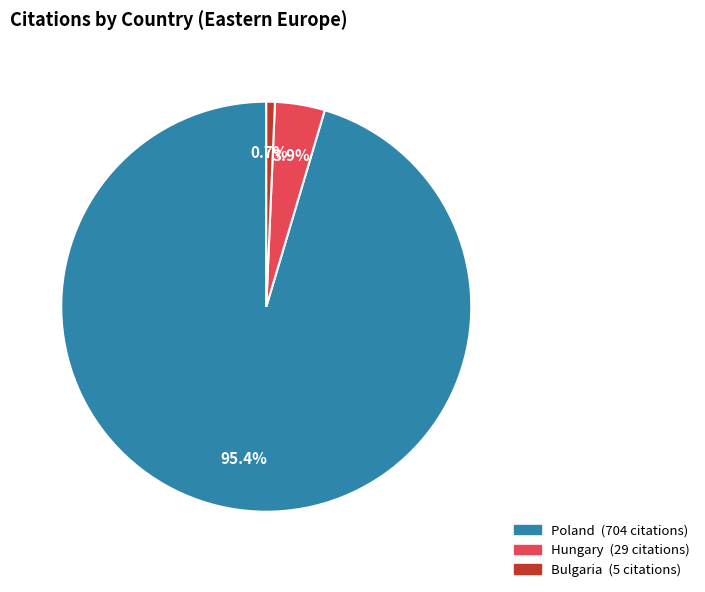

How many segments does this pie chart have?

3